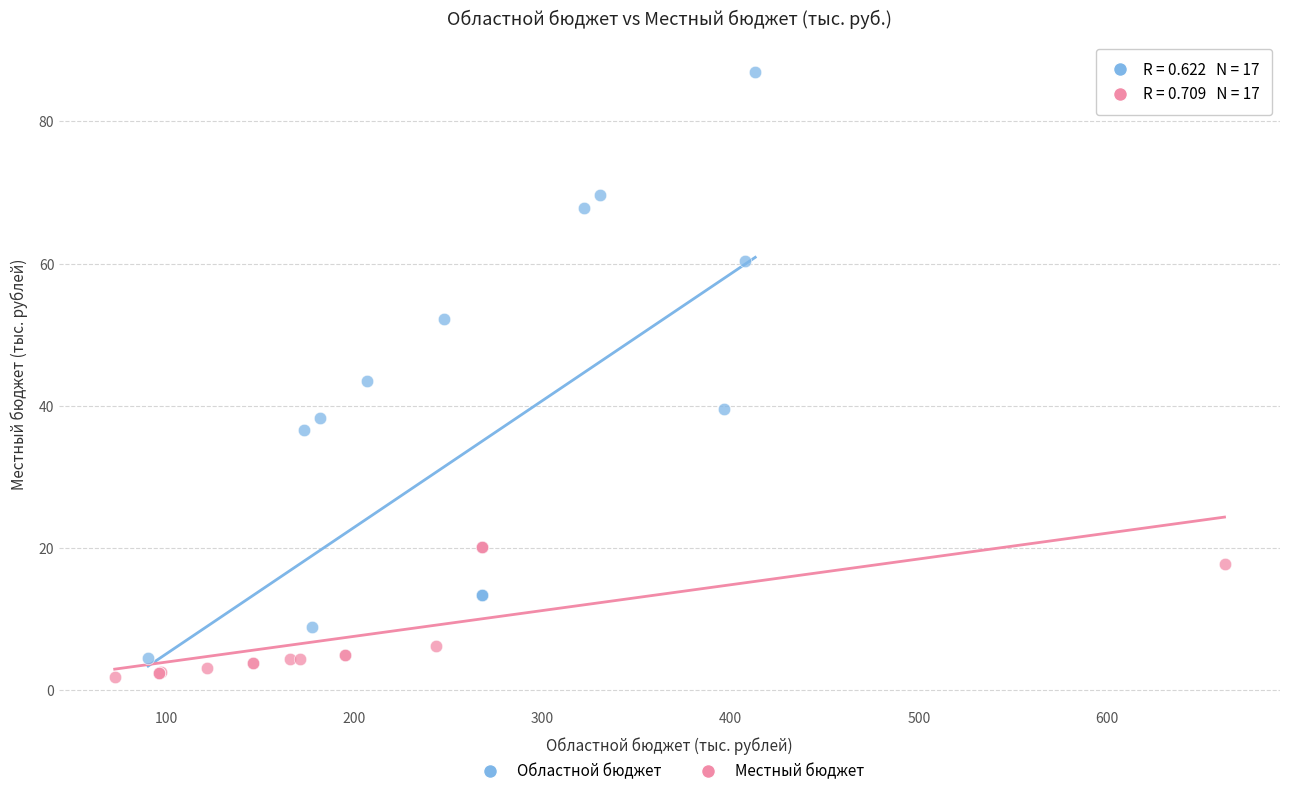

Which series reaches the maximum Y coordinate?

Областной бюджет